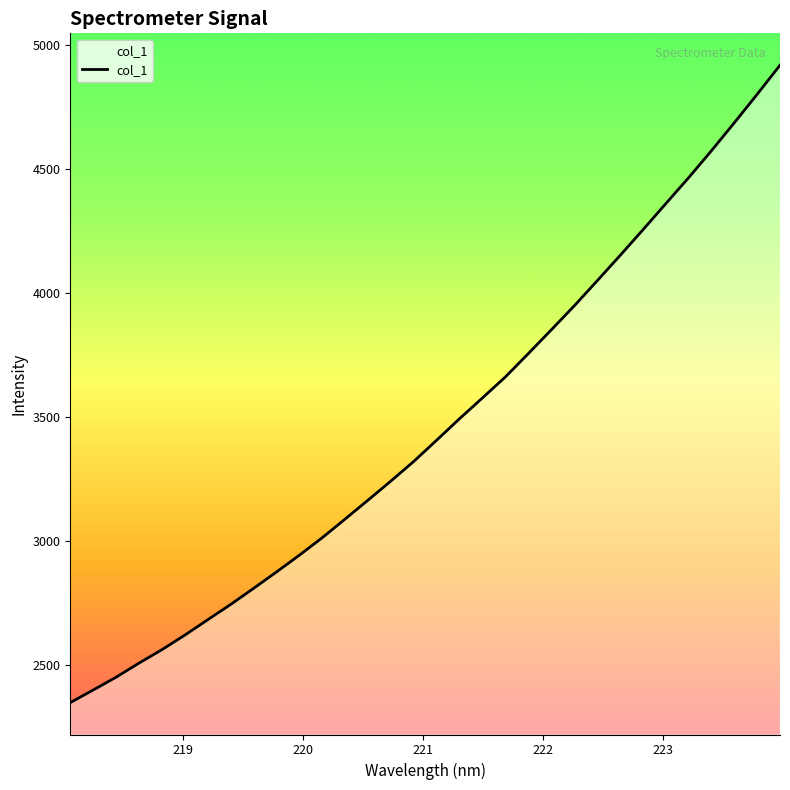

What is the smallest value displayed?

2350.3